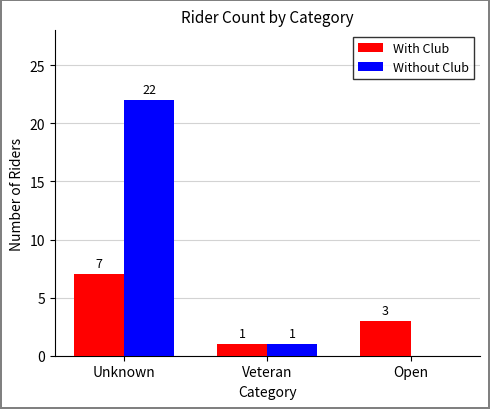

The value of With Club at Veteran is 0. True or false?

False